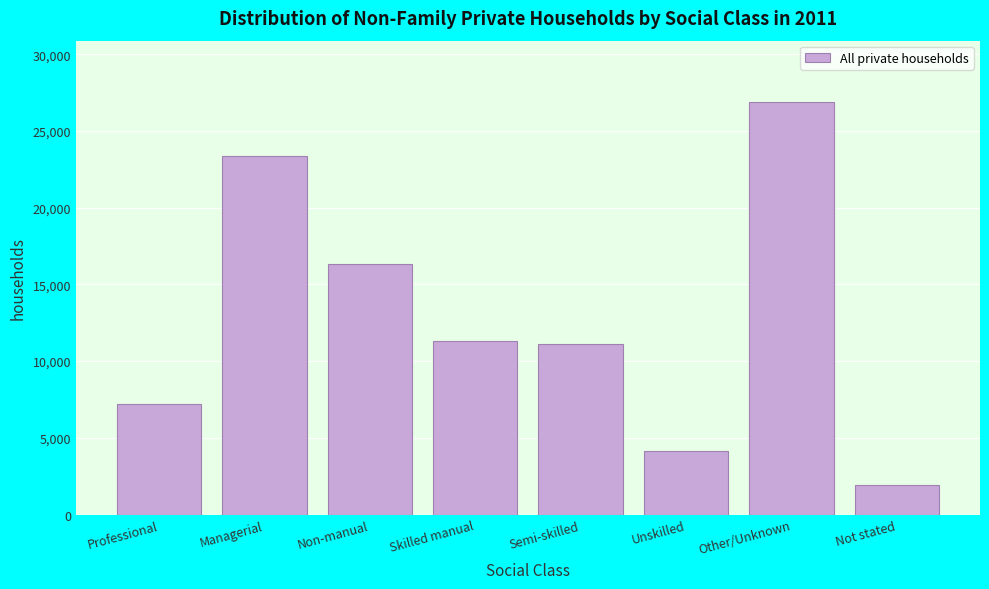

Reading left to right, transcribe all the data shown in this chart.

7220	23347	16303	11311	11117	4122	26855	1944